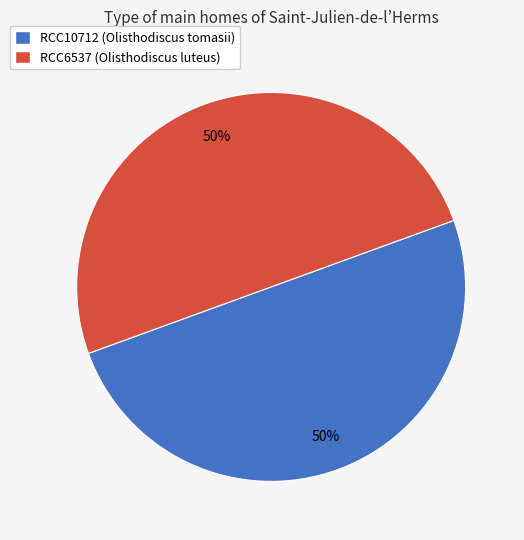

To the nearest percent, what percentage of the pie is RCC10712?

50%